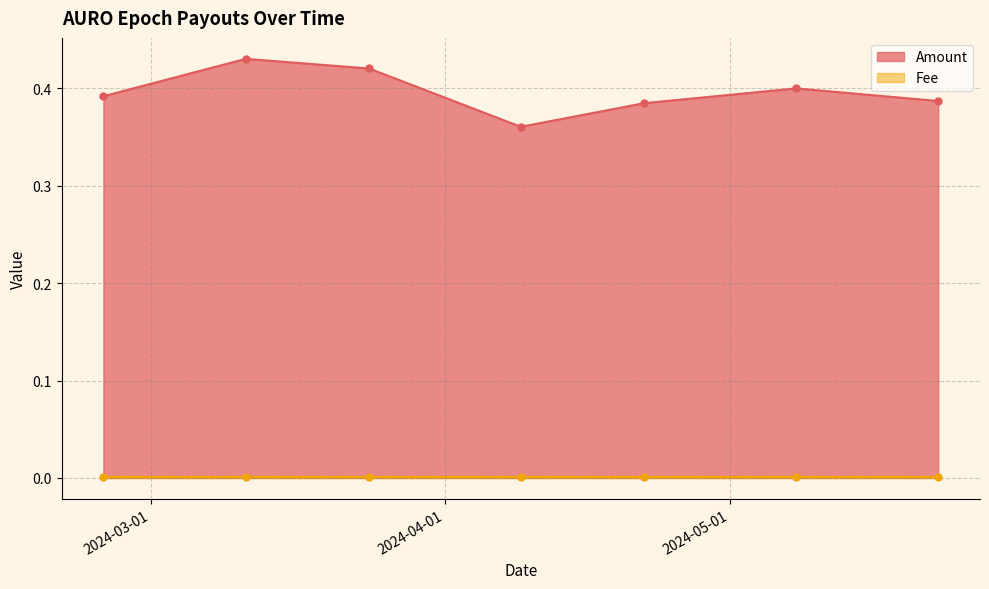

Which series has the largest total across all categories?

Amount